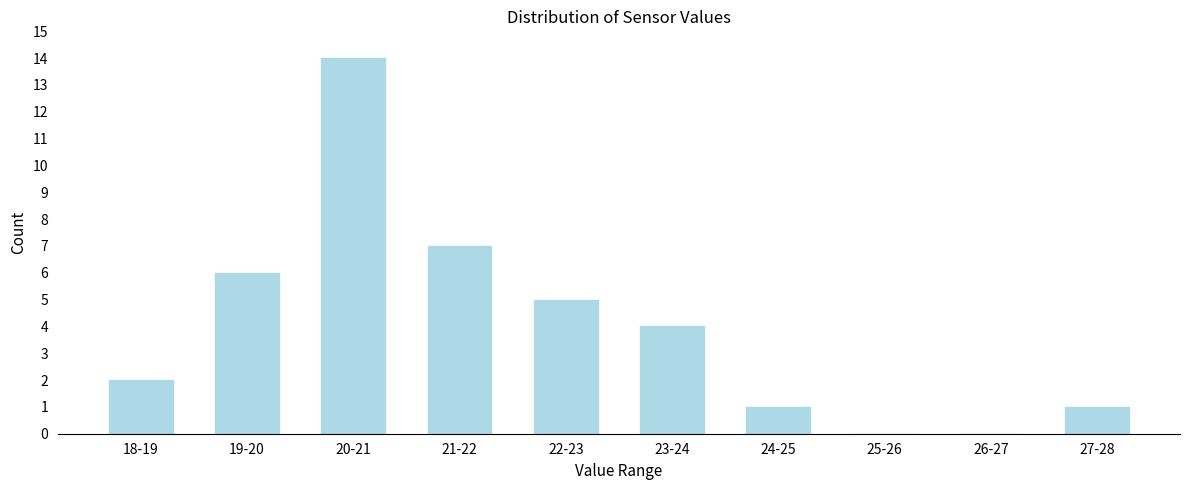

Reading right to left, transcribe all the data shown in this chart.

27-28=1	26-27=0	25-26=0	24-25=1	23-24=4	22-23=5	21-22=7	20-21=14	19-20=6	18-19=2